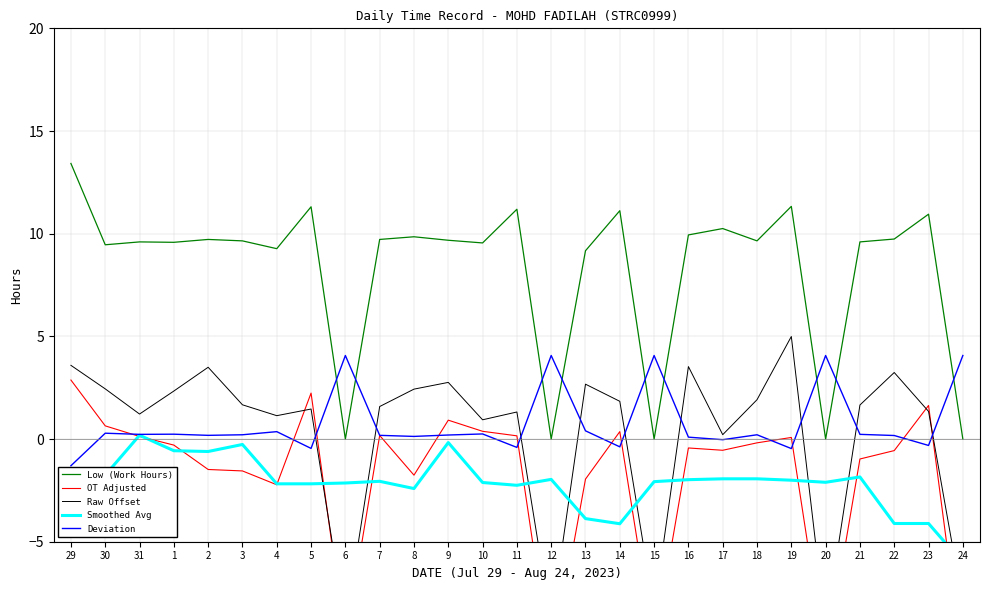

Between 16 and 5, which is larger?

5